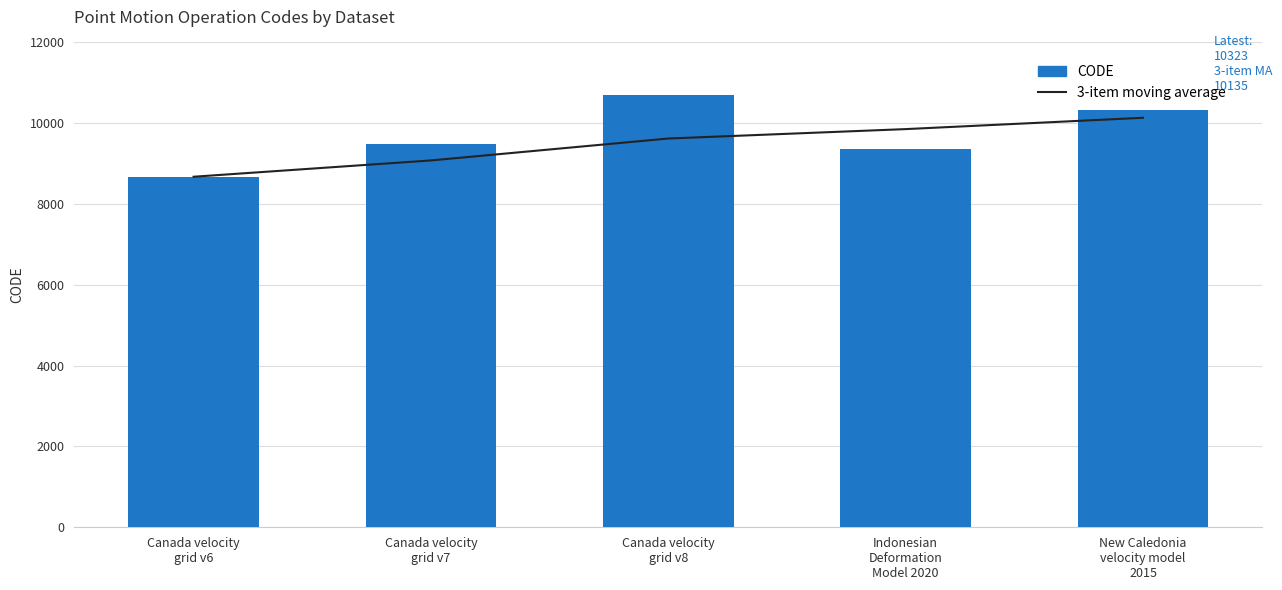

List the series in order of their peak value, highest first.

CODE, 3-item moving average